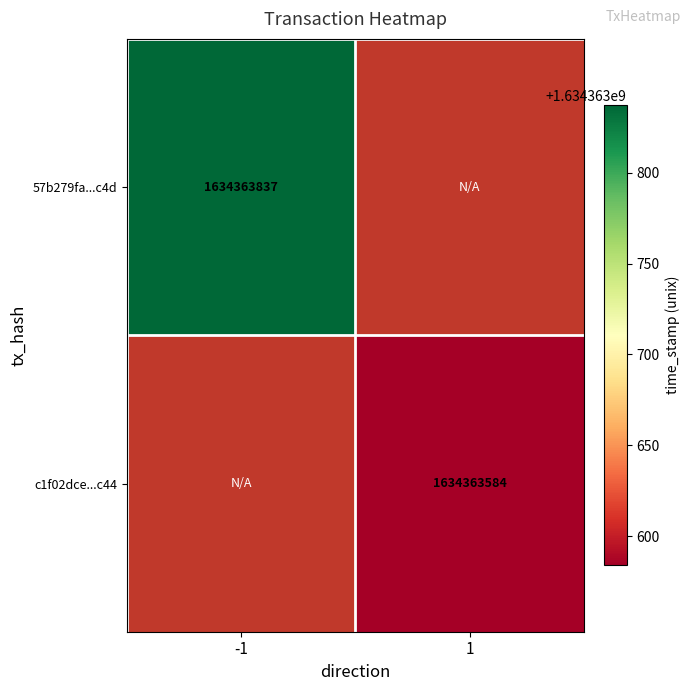

What is the sum of the c1f02dcefdcdf117778fa94e48089aa2e6b0c44 values at direction and time_stamp?

1634363585